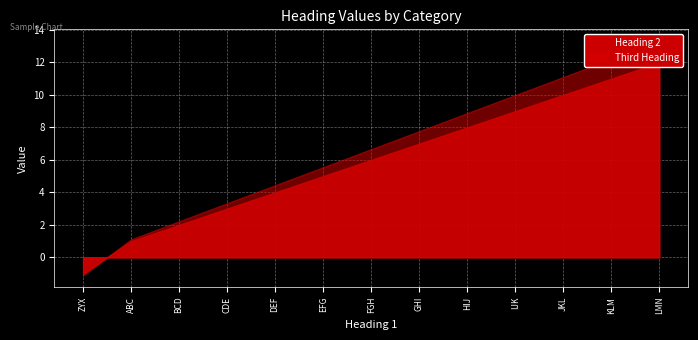

Does the chart display data point markers on the line(s)?

No